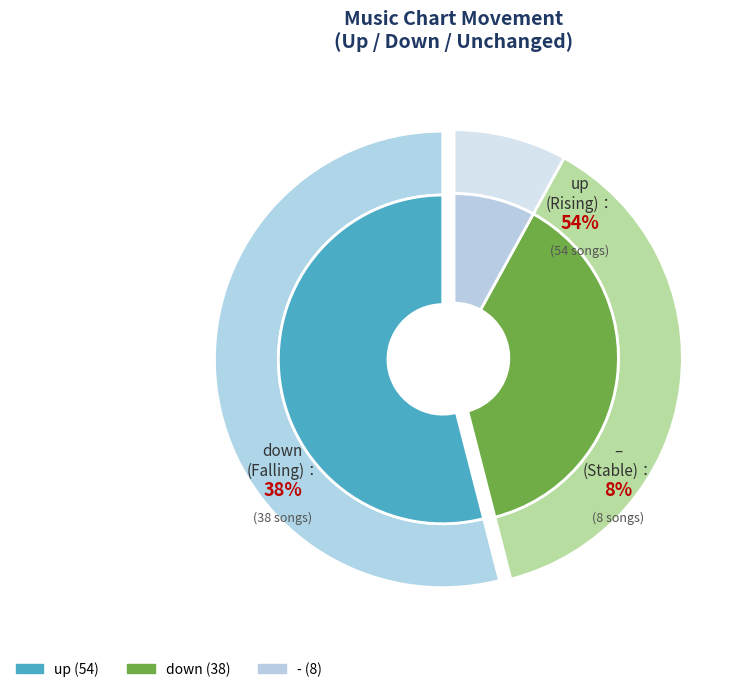

True or false: - accounts for 8% of the total.

True